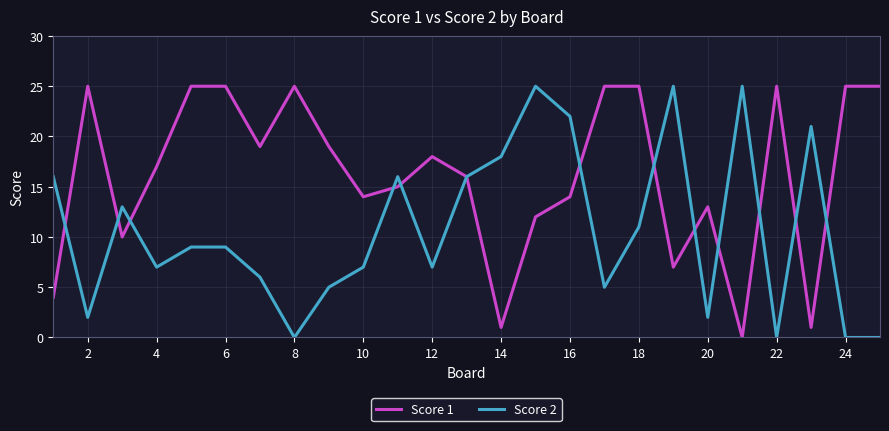

Which series has the largest total across all categories?

Score 1